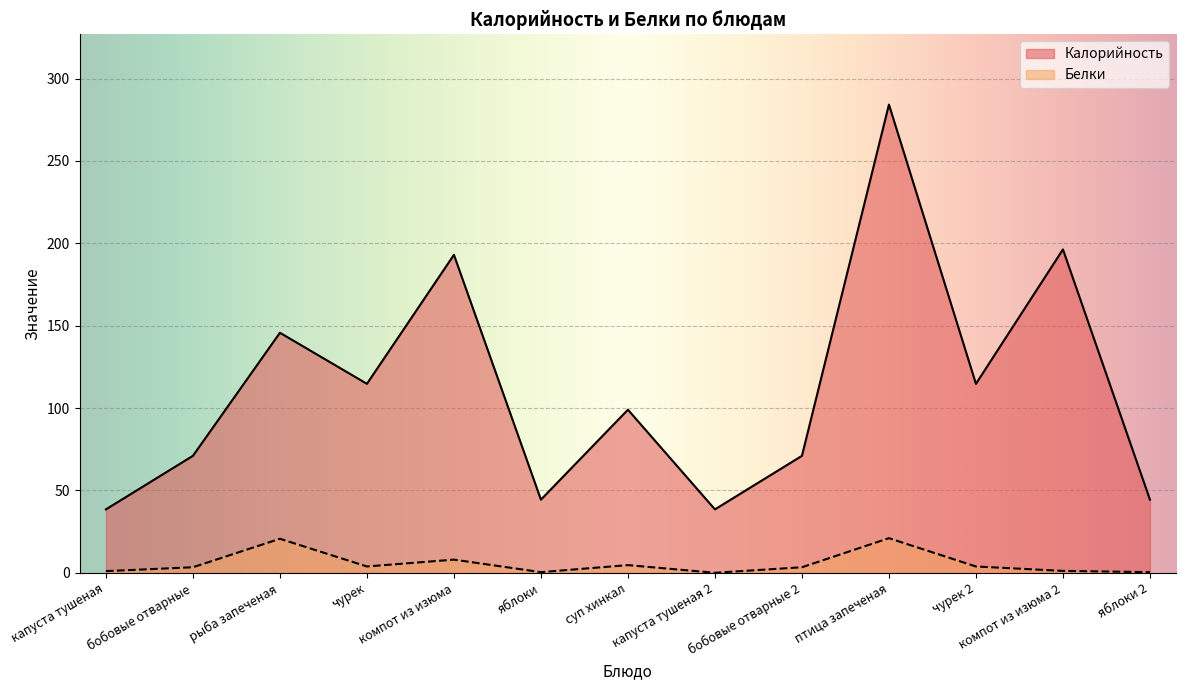

How many lines are shown in the chart?

2